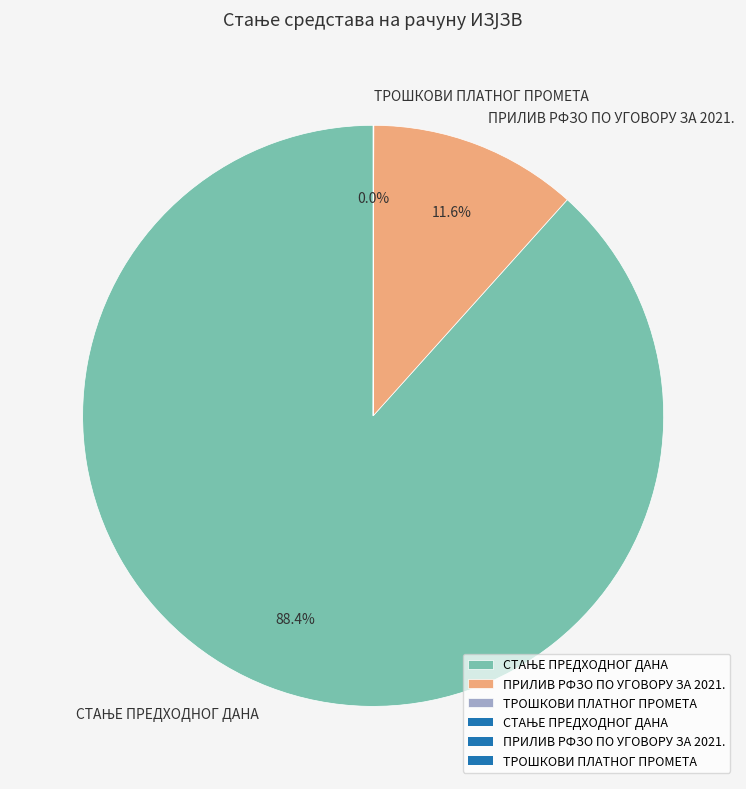

To the nearest percent, what is the average slice percentage?

33%